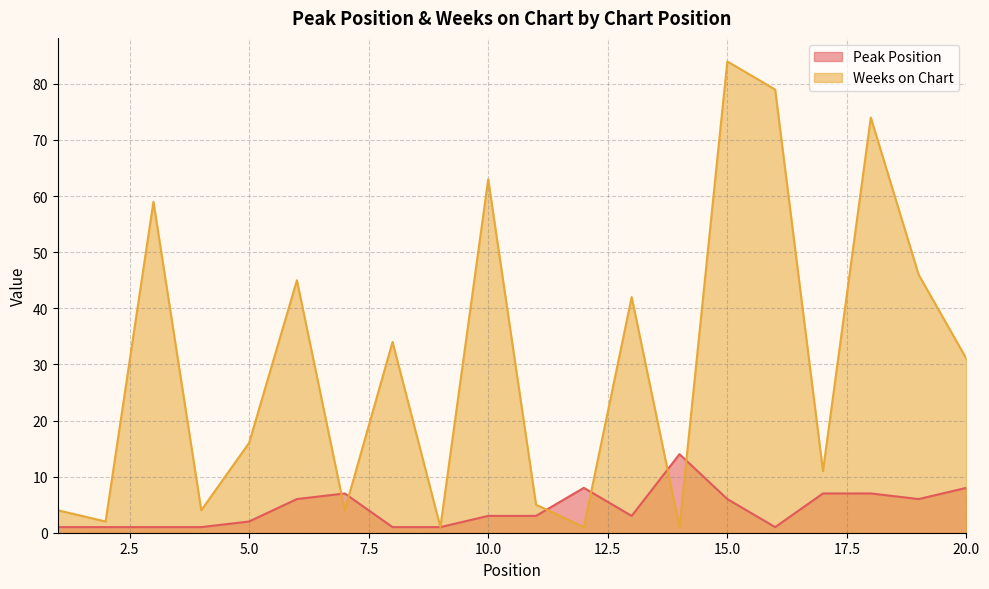

Reading left to right, list all the values displayed in this chart.

Peak Position: 1	1	1	1	2	6	7	1	1	3	3	8	3	14	6	1	7	7	6	8
Weeks on Chart: 4	2	59	4	16	45	4	34	1	63	5	1	42	1	84	79	11	74	46	31